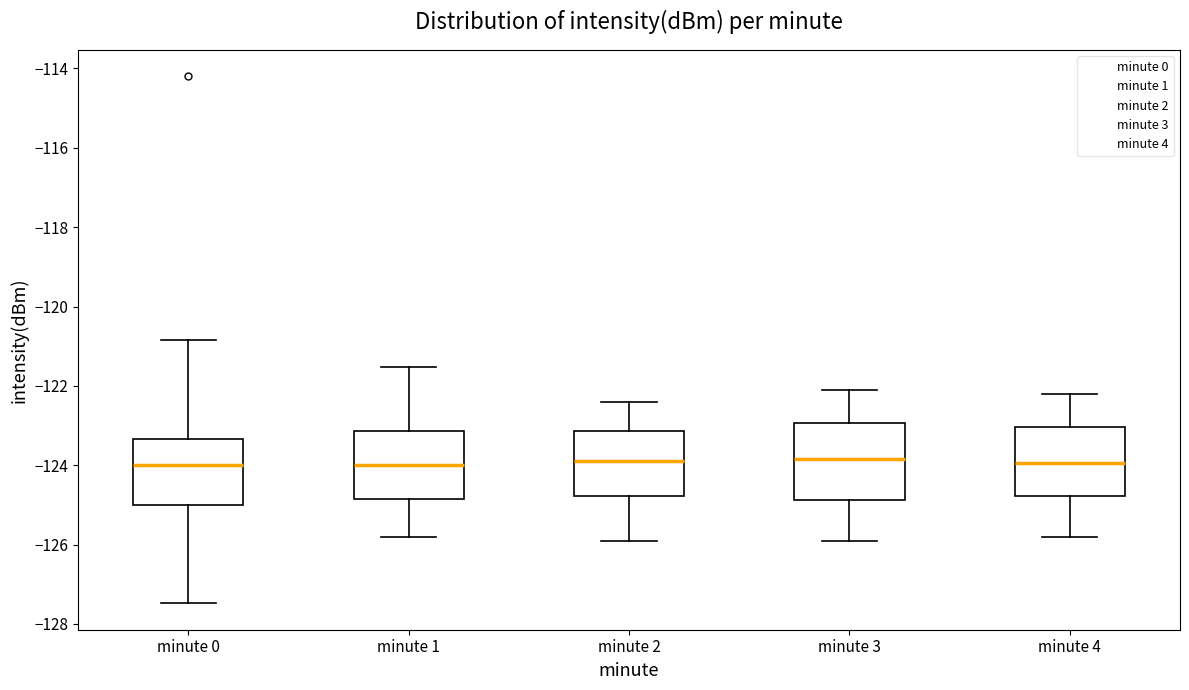

Reading left to right, read every box against the y-axis: the position of its median line, the range the box covers, and the ends of its whiskers. The values are not printed on the chart, so give them approximately, as read against the axis.

minute 0: median -124.0, box -125.0 to -123.4, whiskers -127.4 to -120.8
minute 1: median -124.0, box -124.8 to -123.2, whiskers -125.8 to -121.6
minute 2: median -123.8, box -124.8 to -123.2, whiskers -125.8 to -122.4
minute 3: median -123.8, box -124.8 to -123.0, whiskers -125.8 to -122.0
minute 4: median -124.0, box -124.8 to -123.0, whiskers -125.8 to -122.2